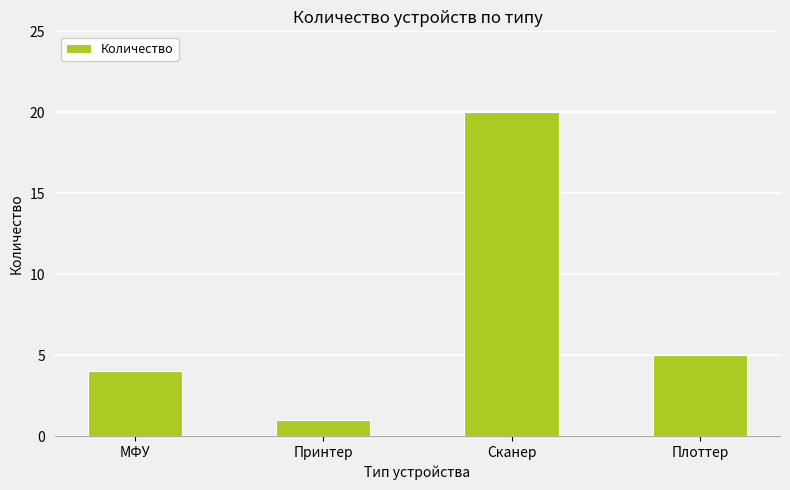

Count the number of categories in the chart.

4